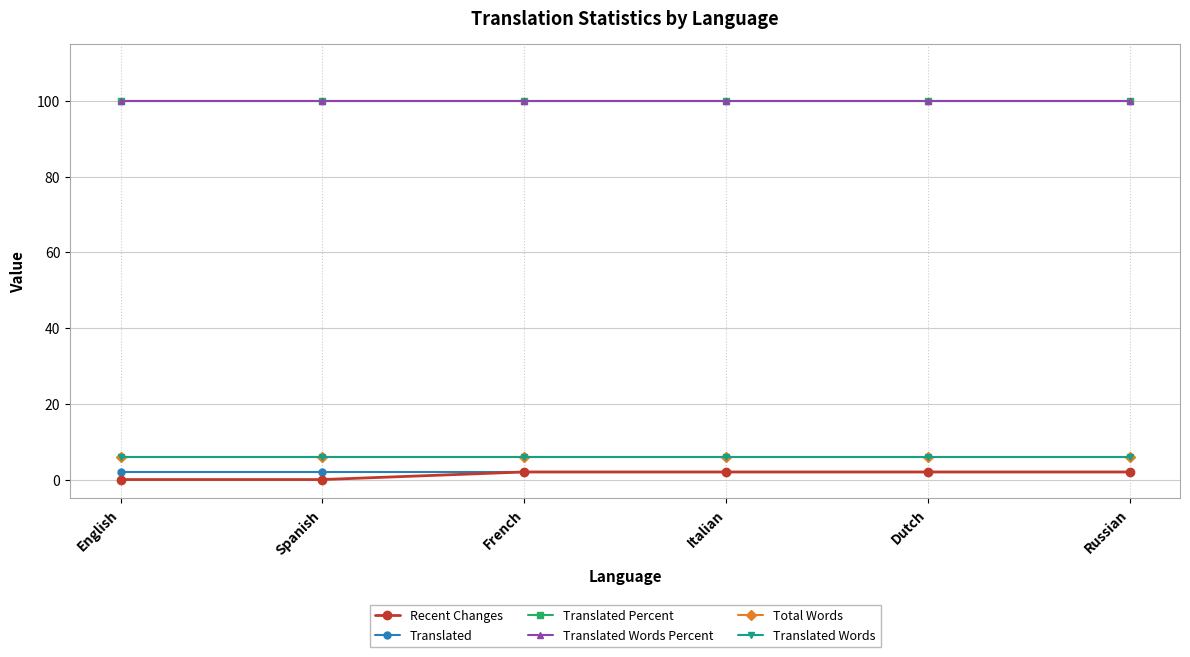

Count the Recent Changes values in the range 0 to 2.

6